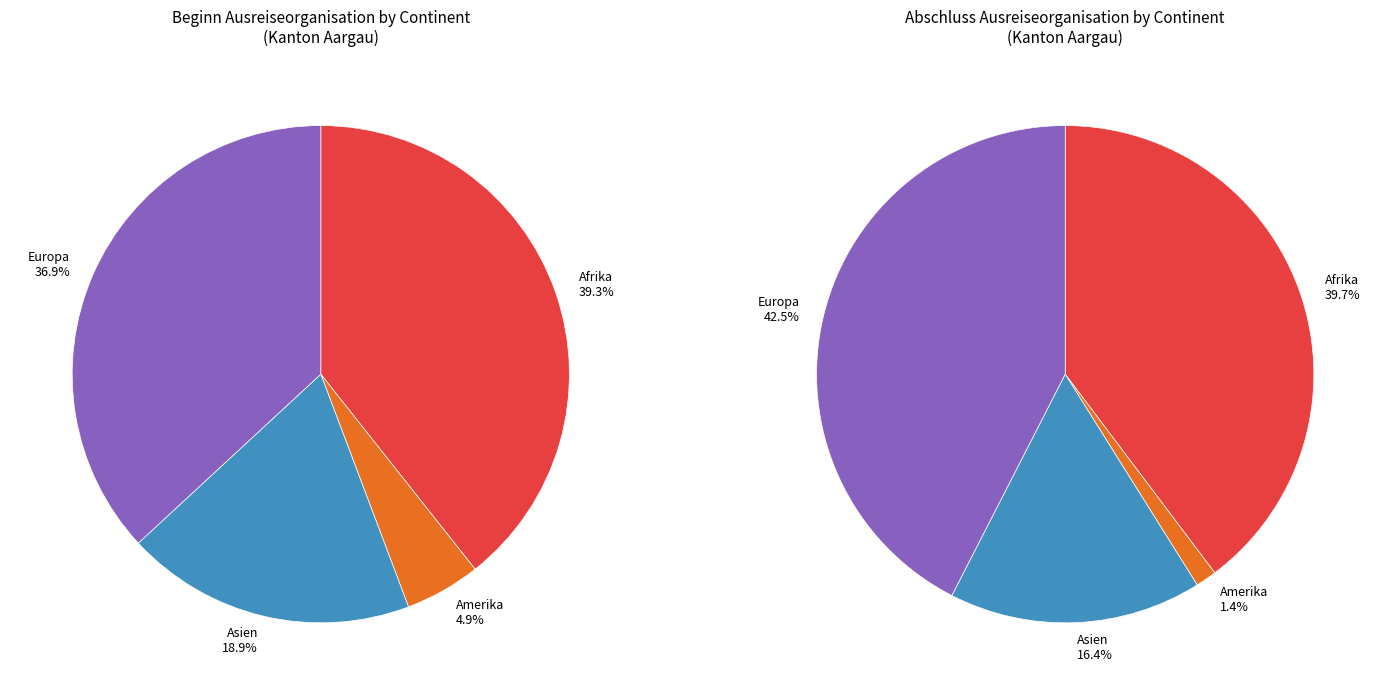

The Herkunft unbekannt slice represents 1% of the pie. True or false?

False